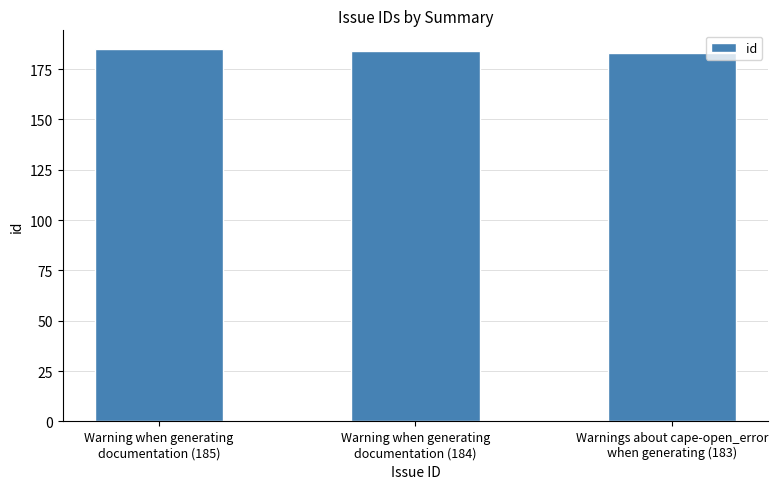

Reading right to left, list all the values displayed in this chart.

Warnings about cape-open_error
when generating (183)=183	Warning when generating
documentation (184)=184	Warning when generating
documentation (185)=185